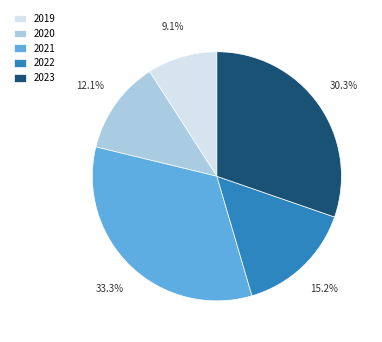

To the nearest percent, what is the difference between the largest and smallest slice percentages?

24%